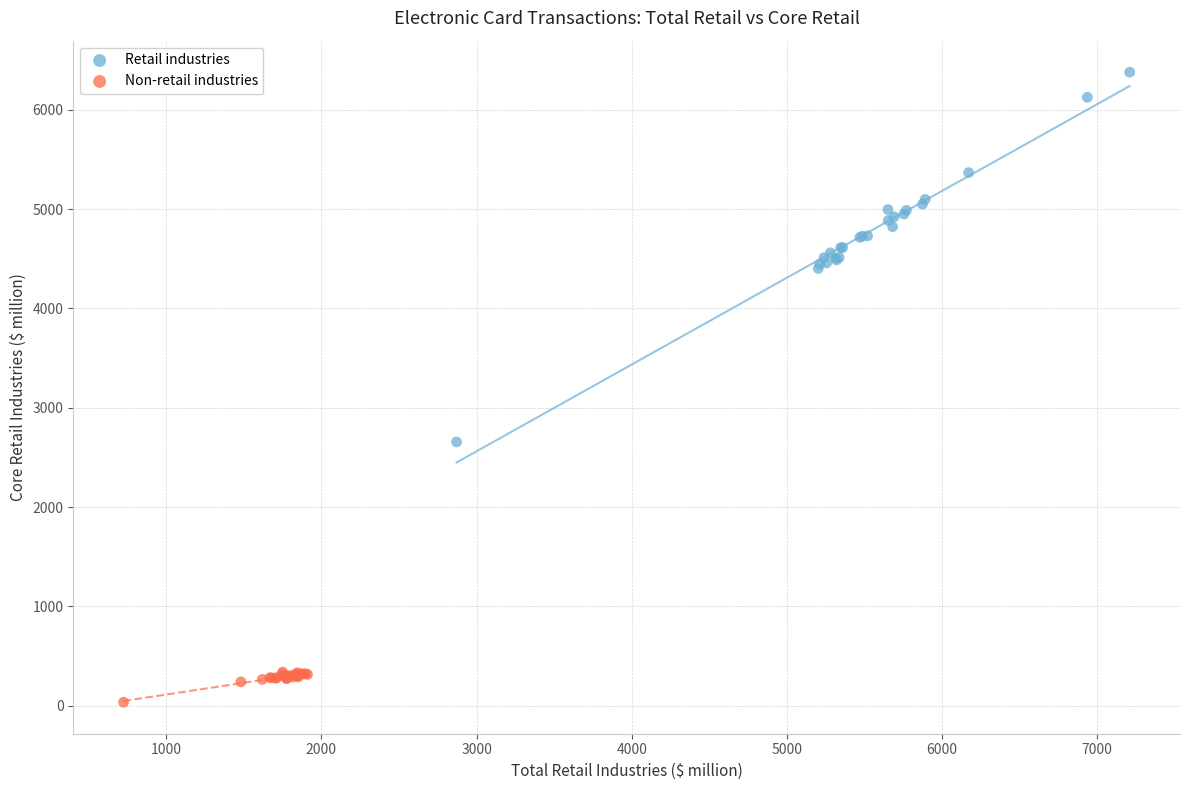

Which series reaches the minimum Y coordinate?

Non-retail industries